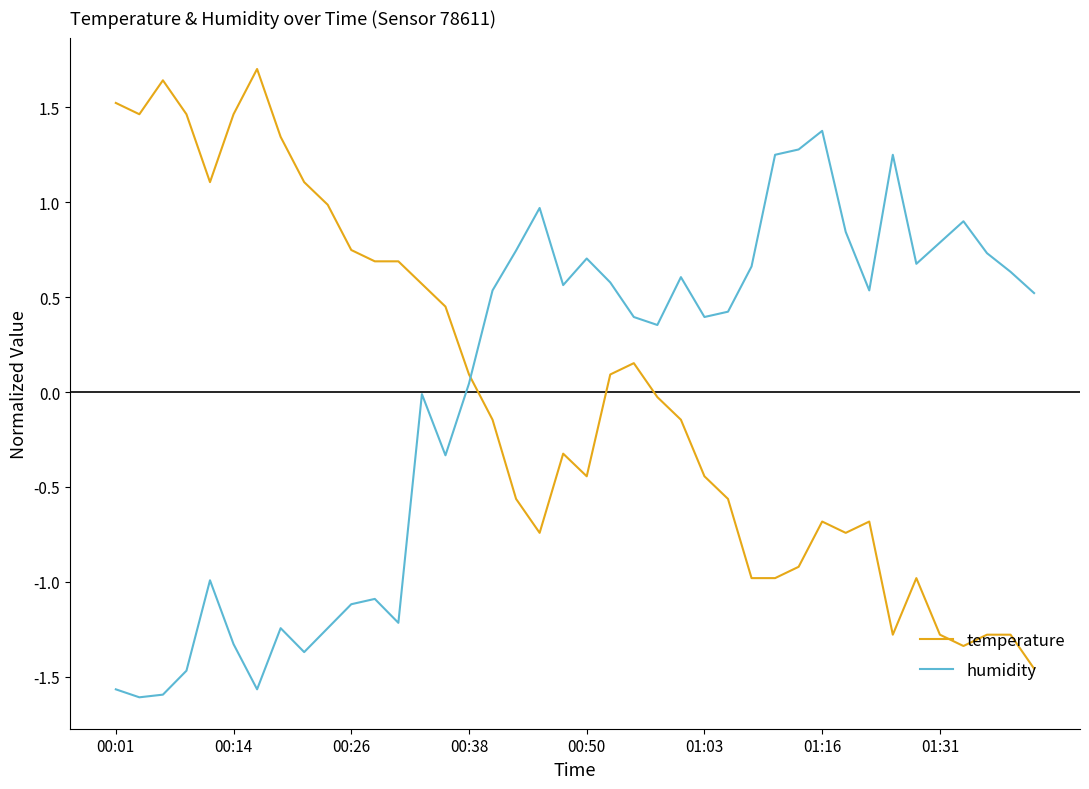

Rank the series by their maximum value, from lowest to highest.

humidity, temperature